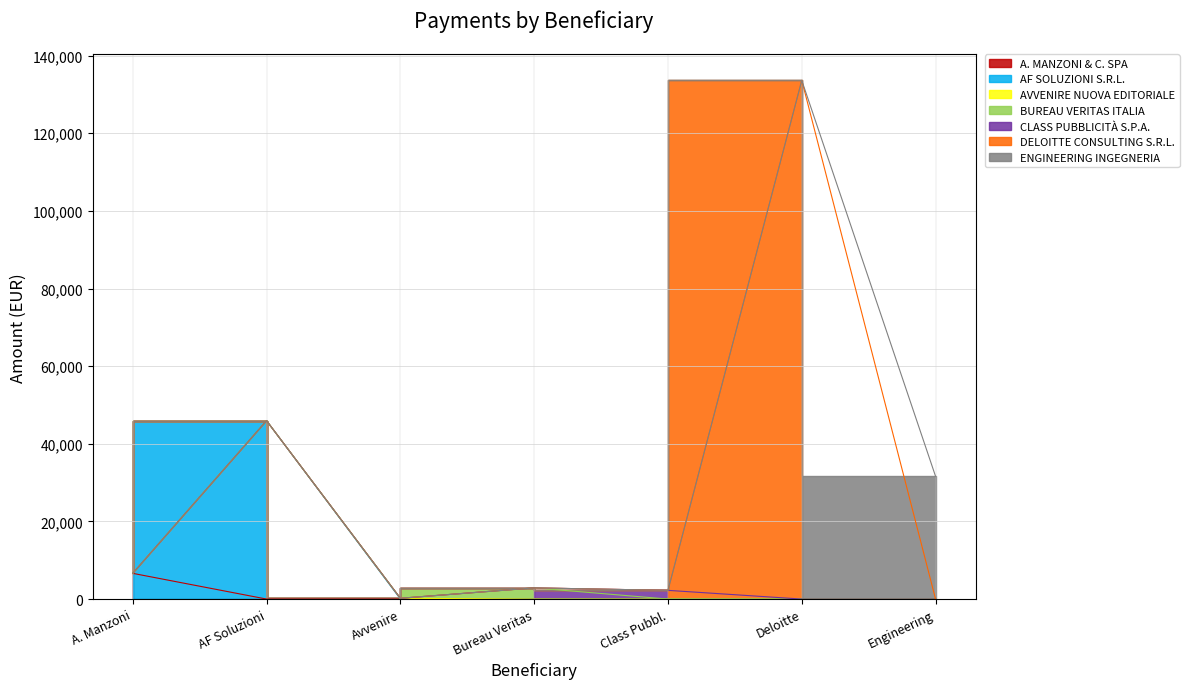

Is it true that the value at AF Soluzioni is 45940.0?

True